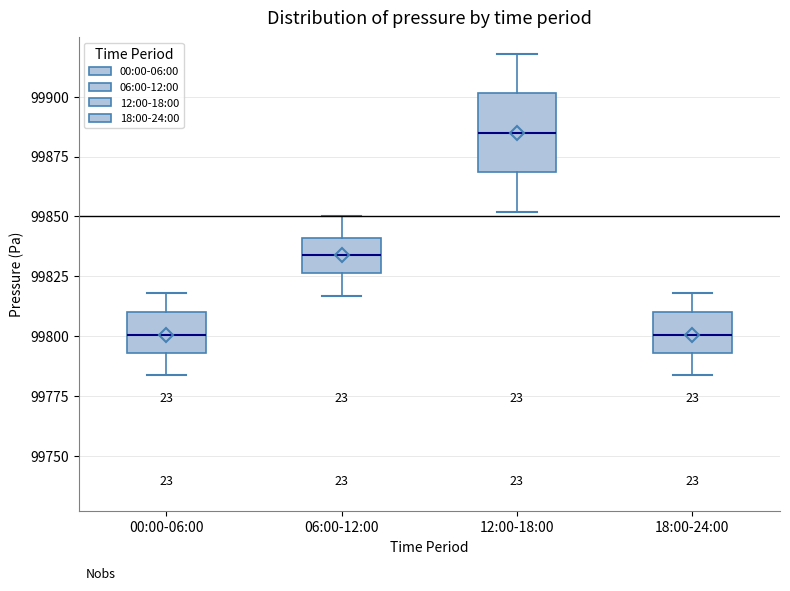

Where does the upper whisker of the box for 18:00-24:00 end on the y-axis? The values are not printed on the chart, so give them approximately, as read against the axis.

99820